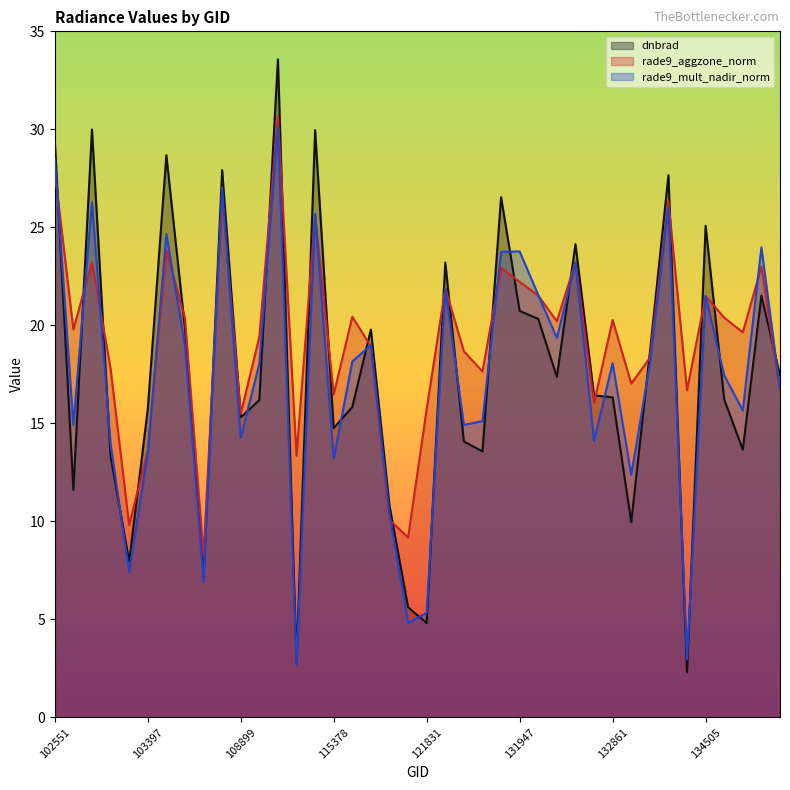

What is the sum of all dnbrad values?

706.4